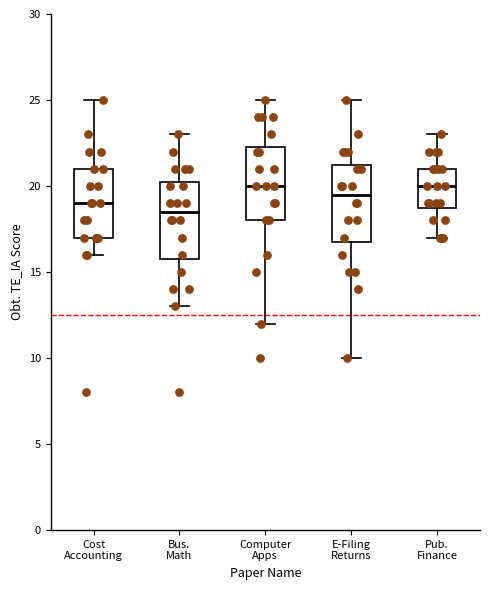

Reading left to right, transcribe this box plot: for each box, give where its median line is, the range the box spans, and where its two whiskers end, as read against the y-axis. The values are not printed on the chart, so give them approximately, as read against the axis.

Cost Accounting: median 19.0, box 17.0 to 21.0, whiskers 16.0 to 25.0
Bus. Math: median 18.5, box 16.0 to 20.5, whiskers 13.0 to 23.0
Computer Apps: median 20.0, box 18.0 to 22.5, whiskers 12.0 to 25.0
E-Filing Returns: median 19.5, box 17.0 to 21.5, whiskers 10.0 to 25.0
Pub. Finance: median 20.0, box 19.0 to 21.0, whiskers 17.0 to 23.0